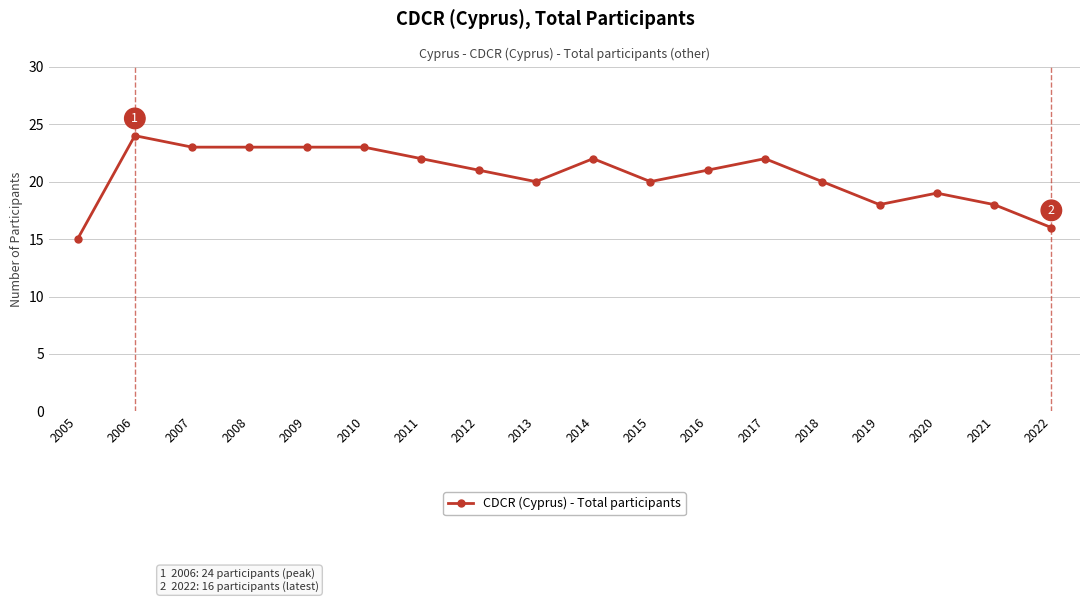

How many series are shown in this chart?

1